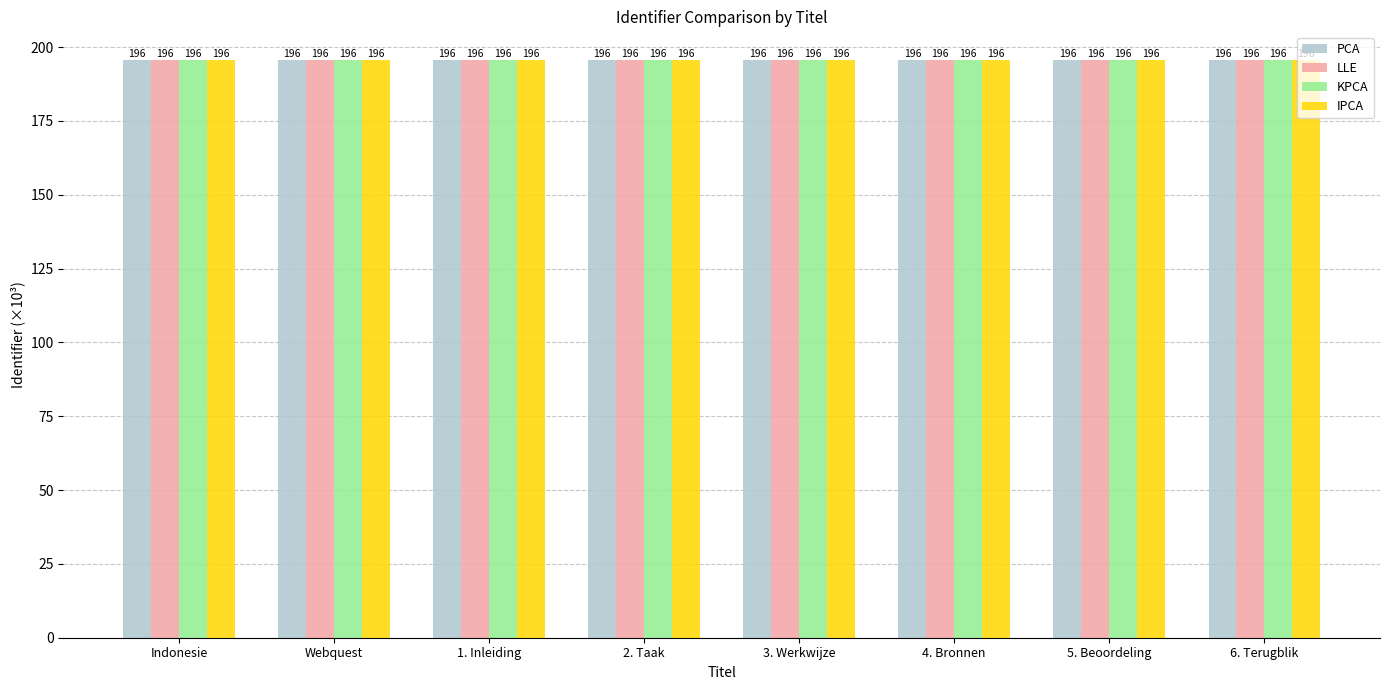

How many bars are there in total?

32